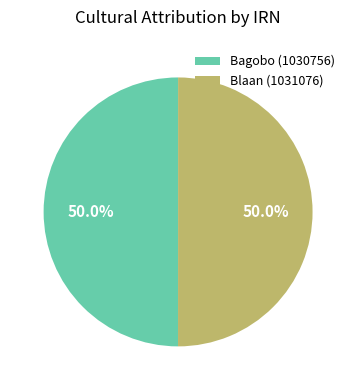

The Blaan (1031076) slice represents 36% of the pie. True or false?

False